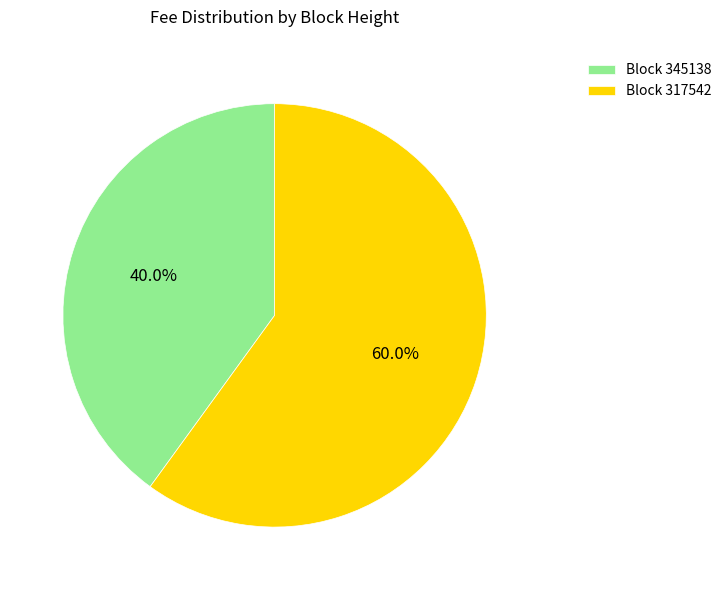

How many segments does this pie chart have?

2